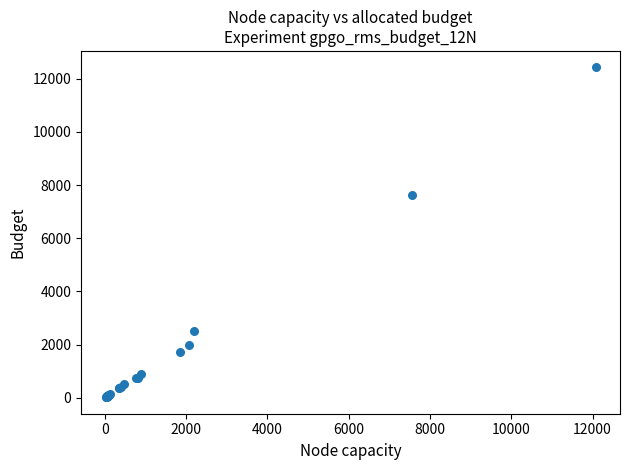

What Y value in the scatter plot is closest to 6220?

7642.0